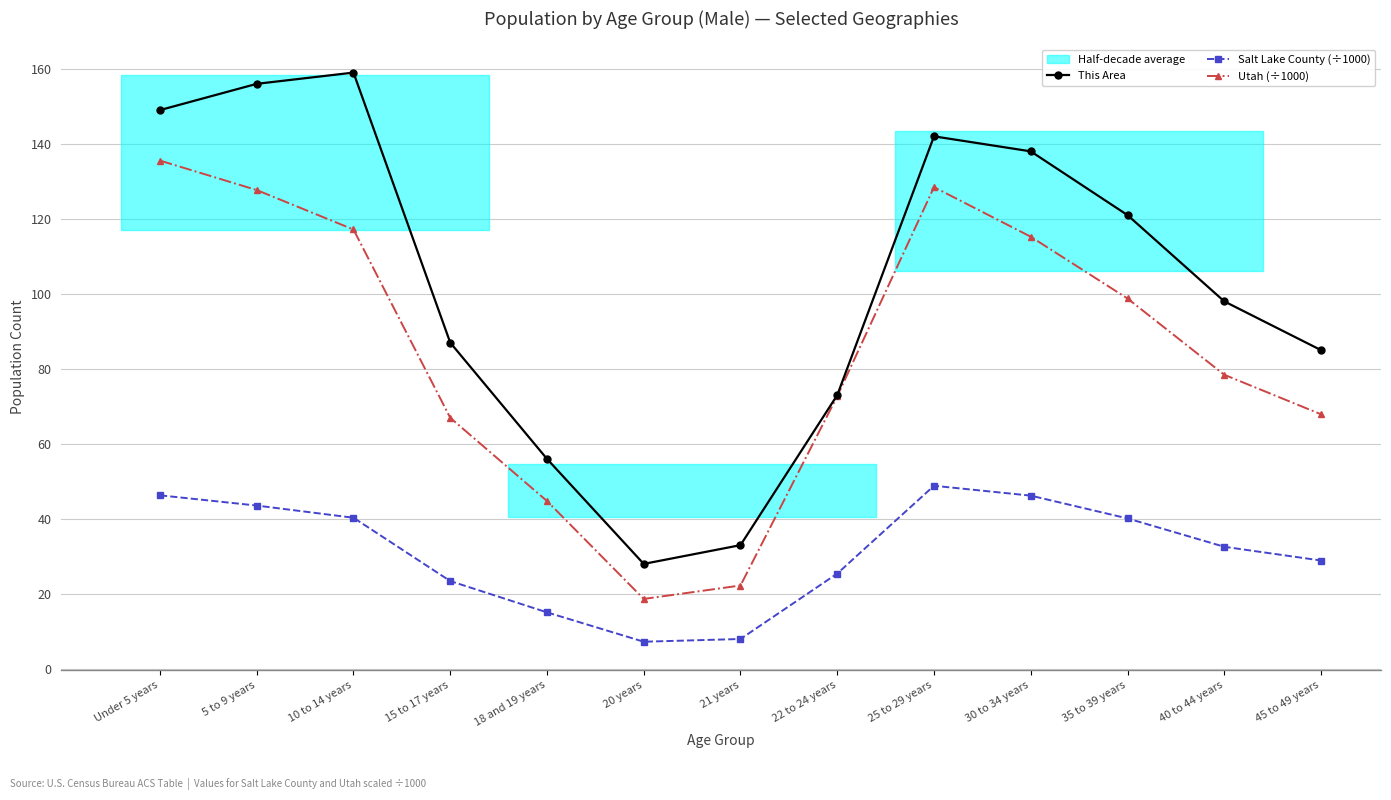

Reading left to right, transcribe all the data shown in this chart.

This Area: Under 5 years=149.0	5 to 9 years=156.0	10 to 14 years=159.0	15 to 17 years=87.0	18 and 19 years=56.0	20 years=28.0	21 years=33.0	22 to 24 years=73.0	25 to 29 years=142.0	30 to 34 years=138.0	35 to 39 years=121.0	40 to 44 years=98.0	45 to 49 years=85.0
Salt Lake County (÷1000): Under 5 years=46.3	5 to 9 years=43.6	10 to 14 years=40.3	15 to 17 years=23.4	18 and 19 years=15.1	20 years=7.2	21 years=8.0	22 to 24 years=25.4	25 to 29 years=48.8	30 to 34 years=46.2	35 to 39 years=40.1	40 to 44 years=32.6	45 to 49 years=28.9
Utah (÷1000): Under 5 years=135.5	5 to 9 years=127.7	10 to 14 years=117.2	15 to 17 years=67.0	18 and 19 years=44.8	20 years=18.7	21 years=22.2	22 to 24 years=72.7	25 to 29 years=128.5	30 to 34 years=115.2	35 to 39 years=98.8	40 to 44 years=78.4	45 to 49 years=67.9